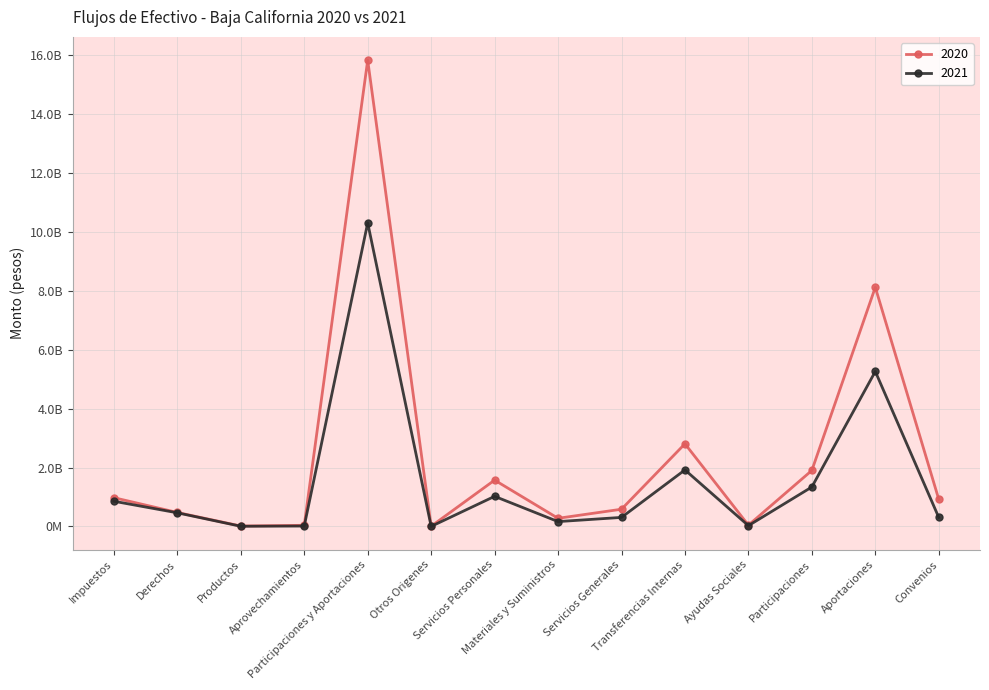

Read the 2020 value at Participaciones y Aportaciones, to the nearest 10.

15822217110